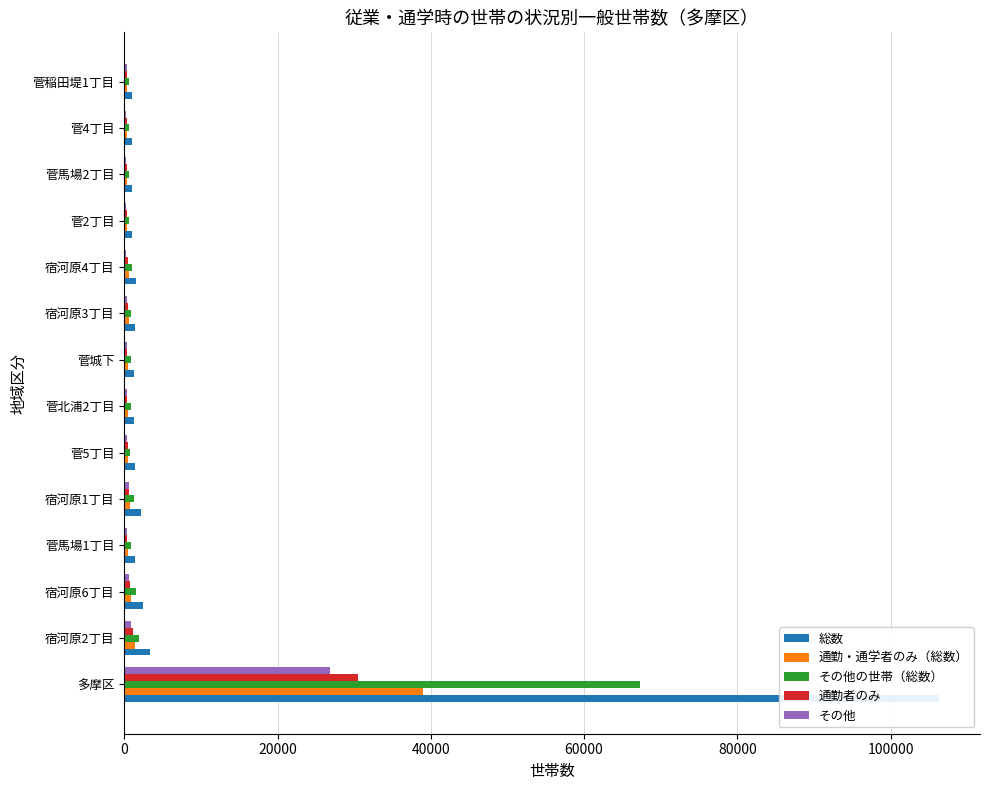

What is the maximum value for 通勤・通学者のみ（総数）?

39012